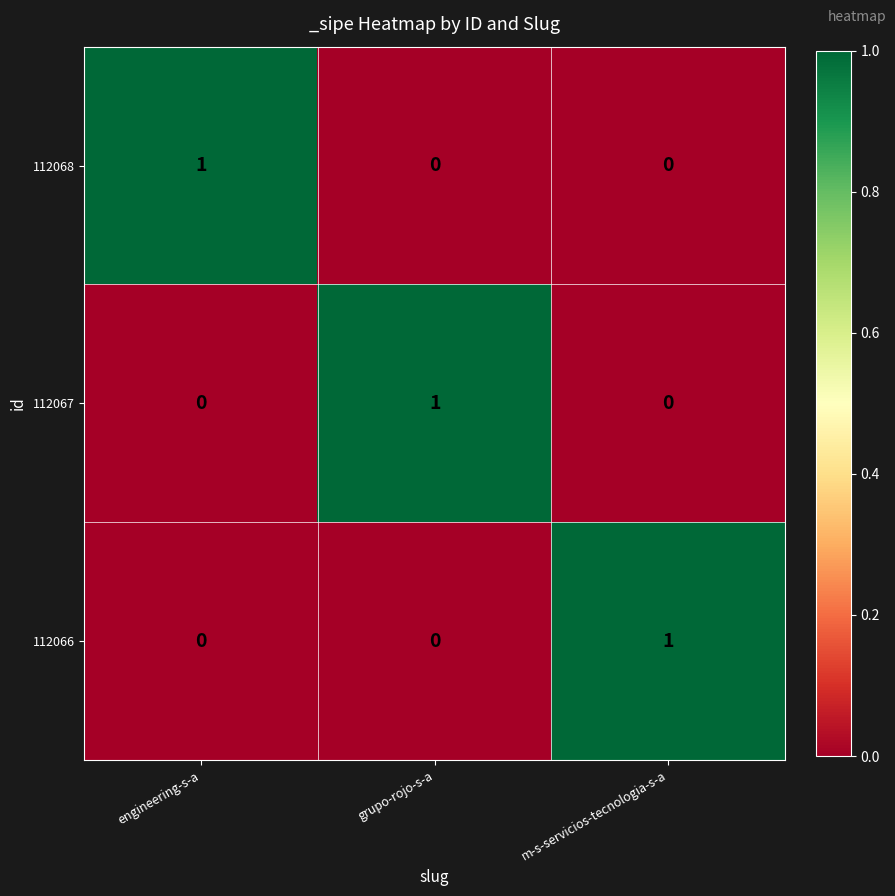

Count the 112068 values in the range 0 to 1.

3